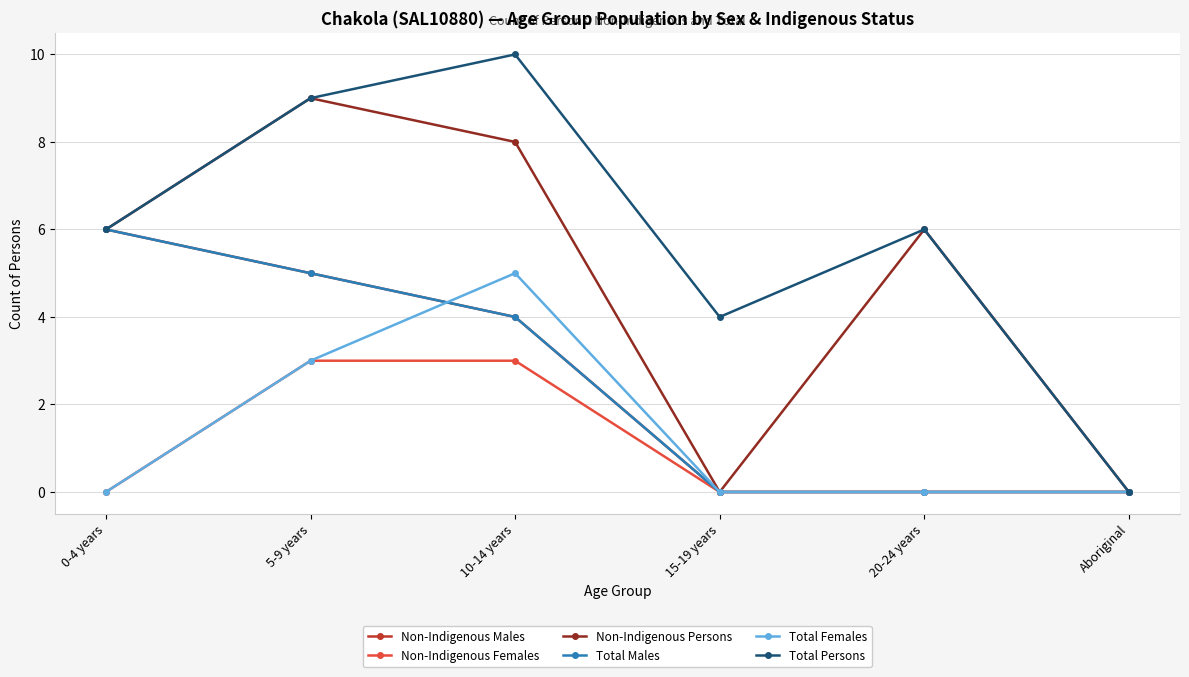

Reading right to left, what are all the values shown in this chart?

Non-Indigenous Males: Aboriginal=0	20-24 years=0	15-19 years=0	10-14 years=4	5-9 years=5	0-4 years=6
Non-Indigenous Females: Aboriginal=0	20-24 years=0	15-19 years=0	10-14 years=3	5-9 years=3	0-4 years=0
Non-Indigenous Persons: Aboriginal=0	20-24 years=6	15-19 years=0	10-14 years=8	5-9 years=9	0-4 years=6
Total Males: Aboriginal=0	20-24 years=0	15-19 years=0	10-14 years=4	5-9 years=5	0-4 years=6
Total Females: Aboriginal=0	20-24 years=0	15-19 years=0	10-14 years=5	5-9 years=3	0-4 years=0
Total Persons: Aboriginal=0	20-24 years=6	15-19 years=4	10-14 years=10	5-9 years=9	0-4 years=6